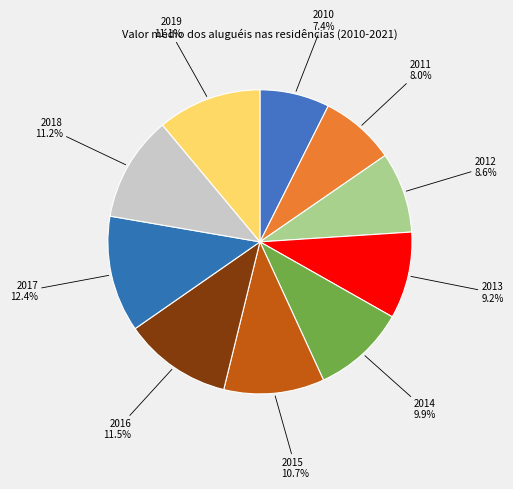

What is the smallest slice in the pie chart?

2010